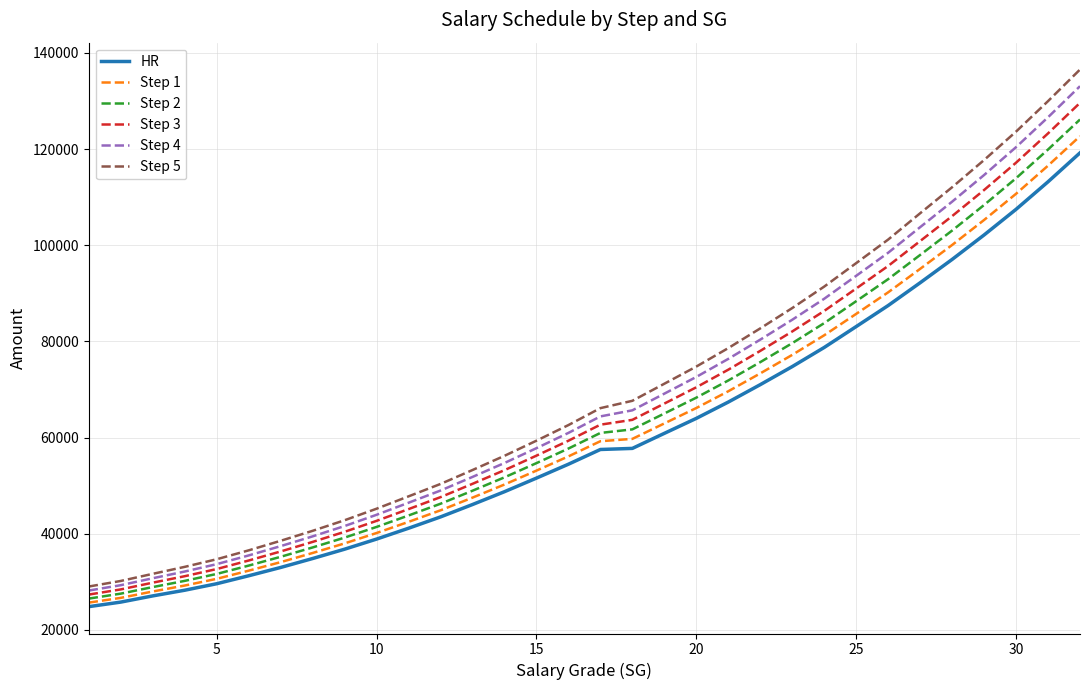

Which series has the largest range (max minus min)?

Step 5